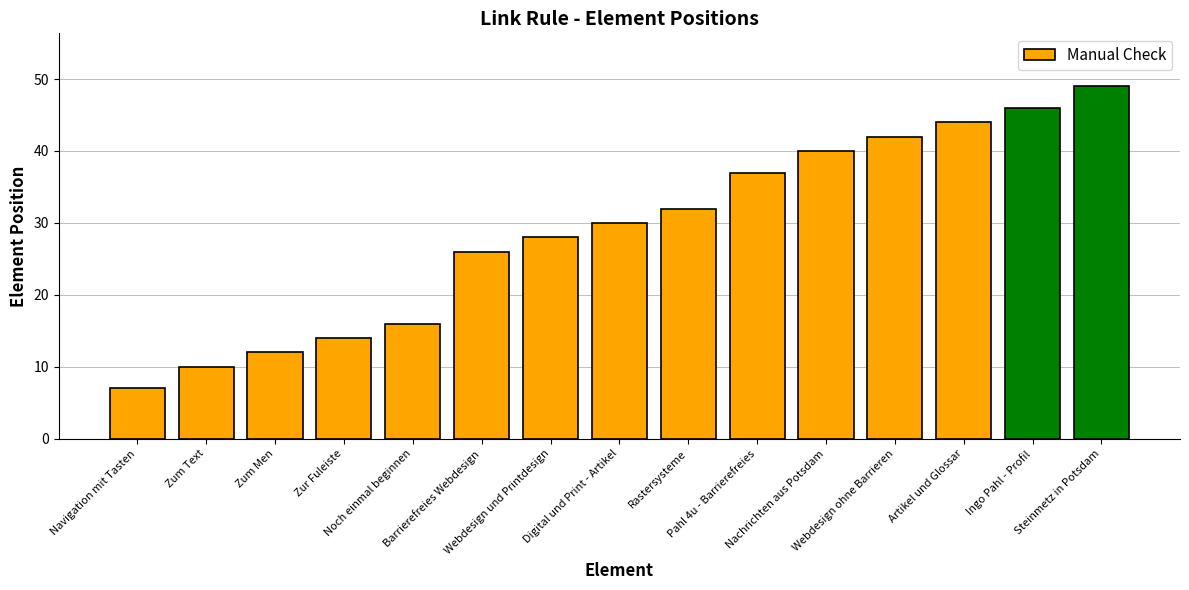

At which label is the value closest to 28?

Webdesign und Printdesign